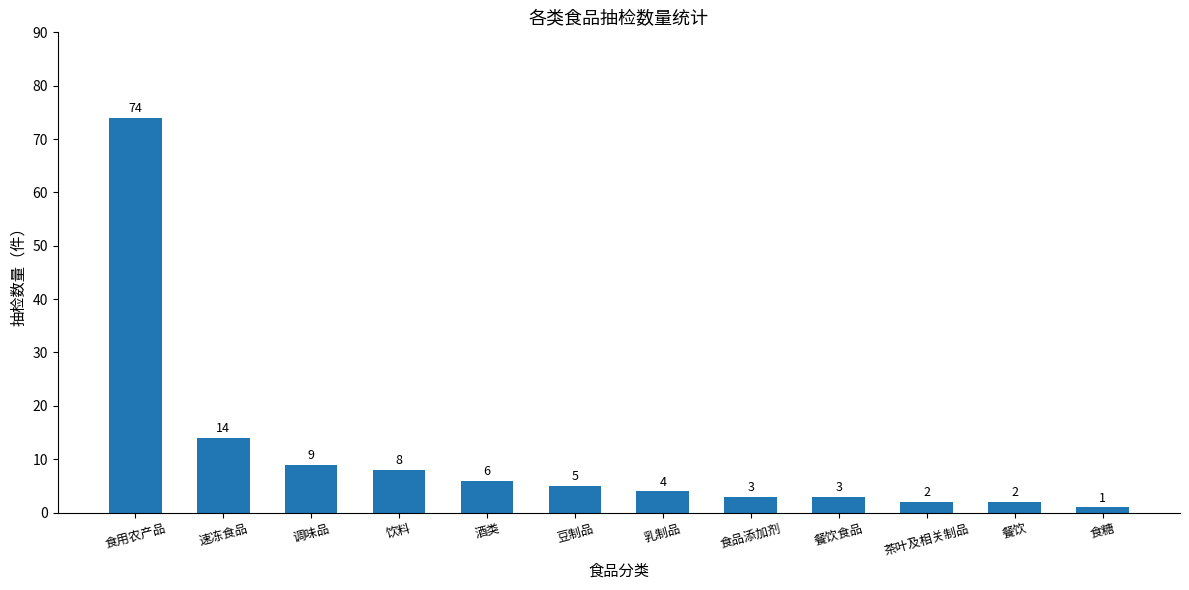

What is the difference between the values at 调味品 and 茶叶及相关制品?

7